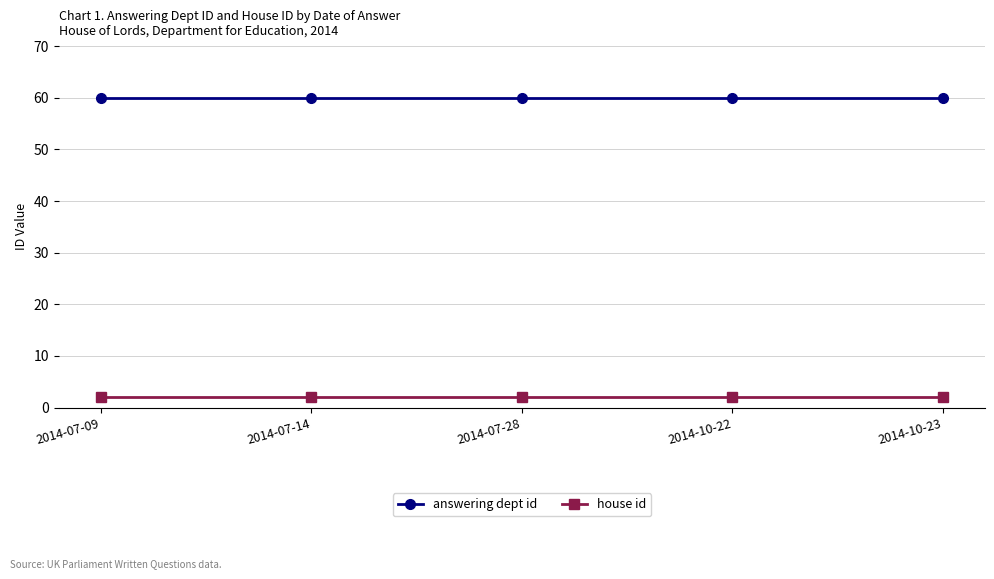

List the series in order of their overall mean, lowest first.

house id, answering dept id